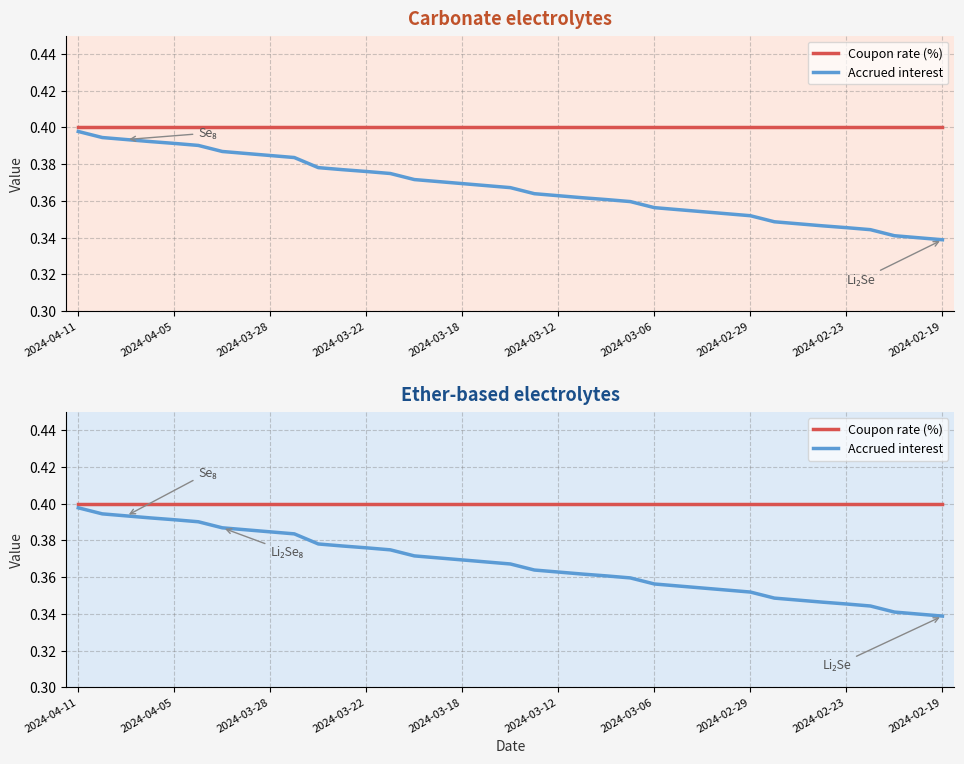

At how many categories does at least one series exceed 0?

37